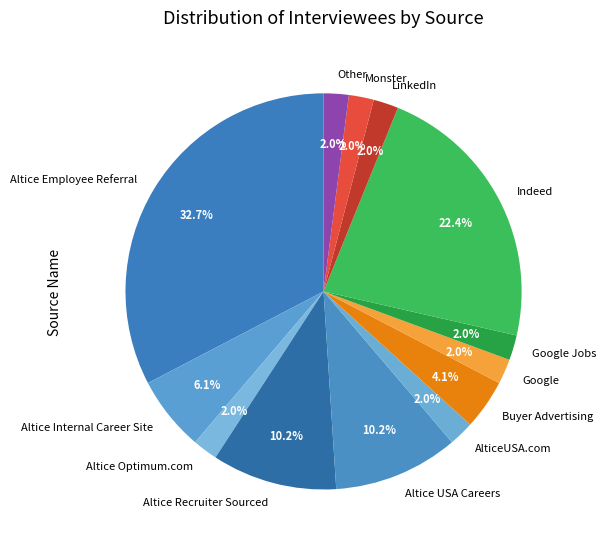

To the nearest percent, what portion does Altice Optimum.com represent?

2%